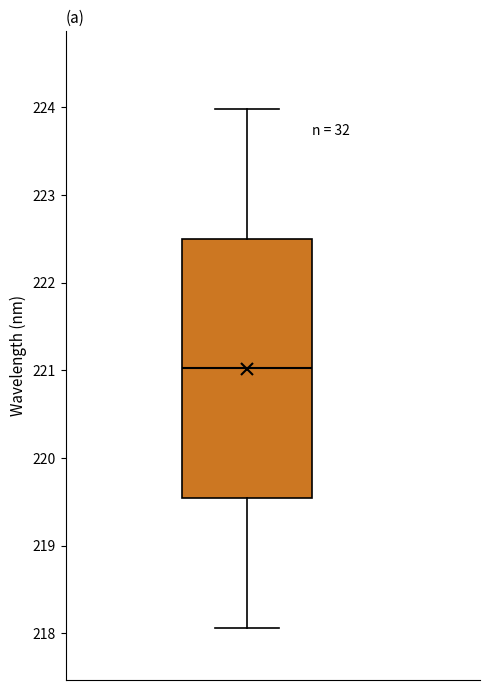

Where is the upper edge of the box on the y-axis? The values are not printed on the chart, so give them approximately, as read against the axis.

222.5